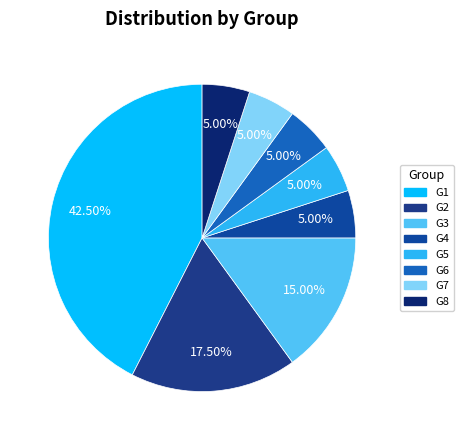

Is it true that G5 is 5% of the pie?

True